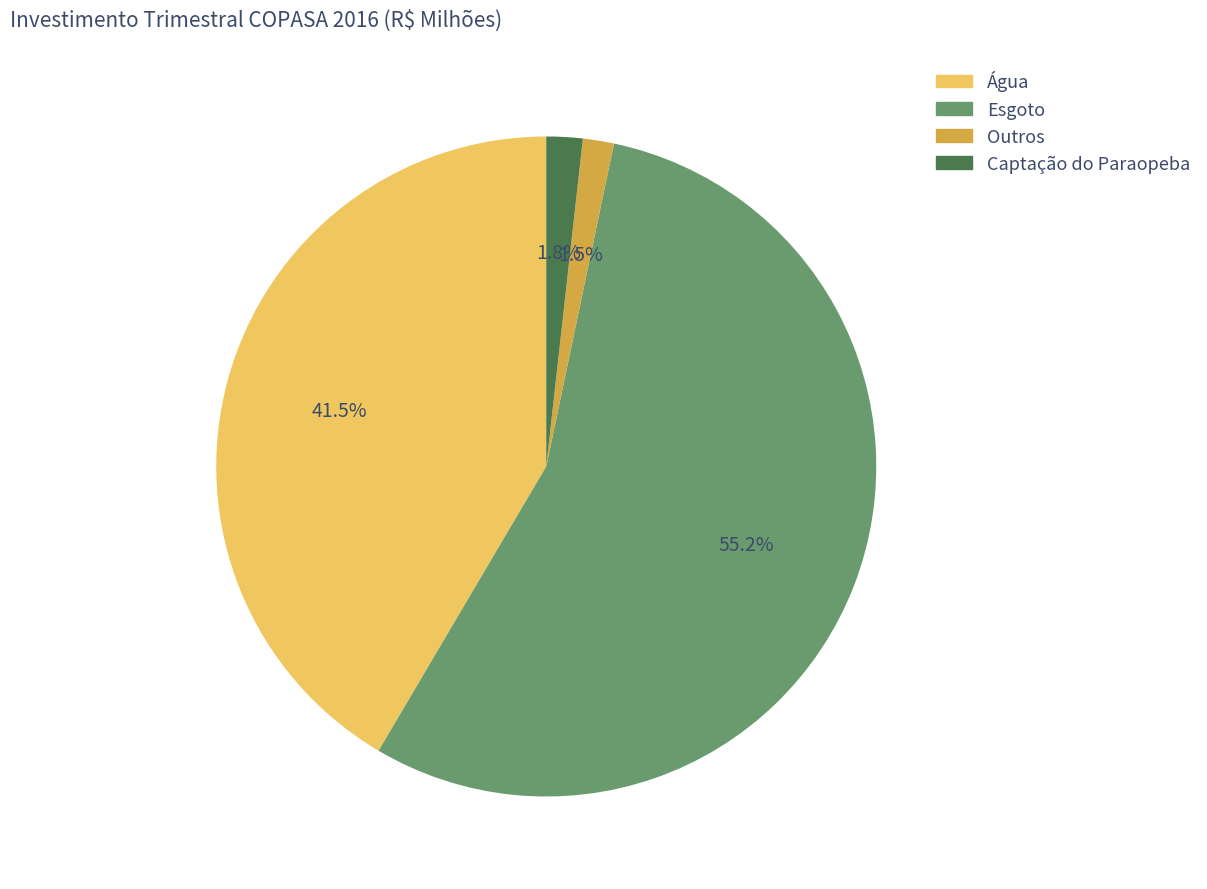

Count the number of slices in the pie.

4